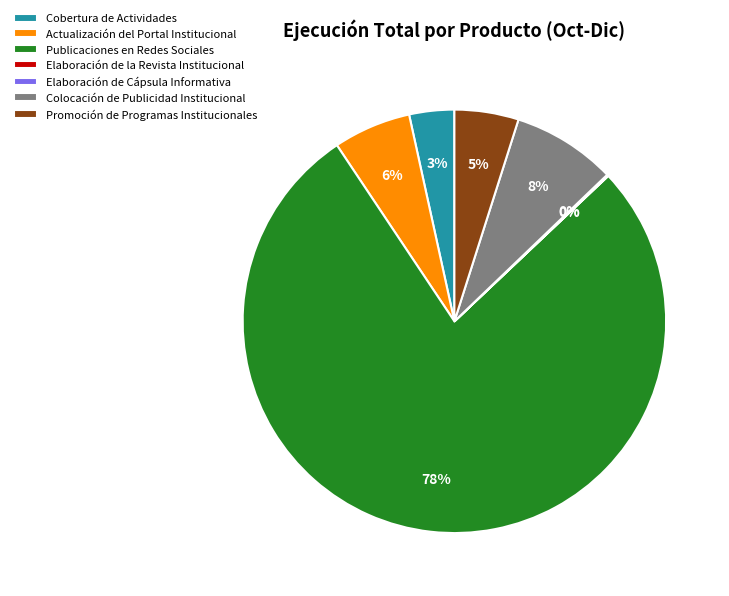

What percentage is the Colocación de Publicidad Institucional slice, to the nearest percent?

8%